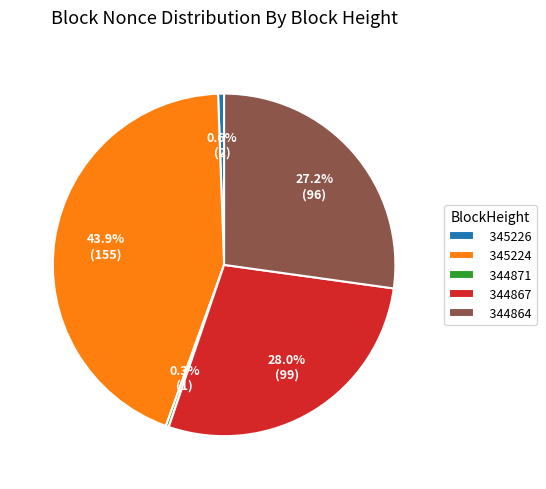

How much of the chart is everything except 345226?

99.4%